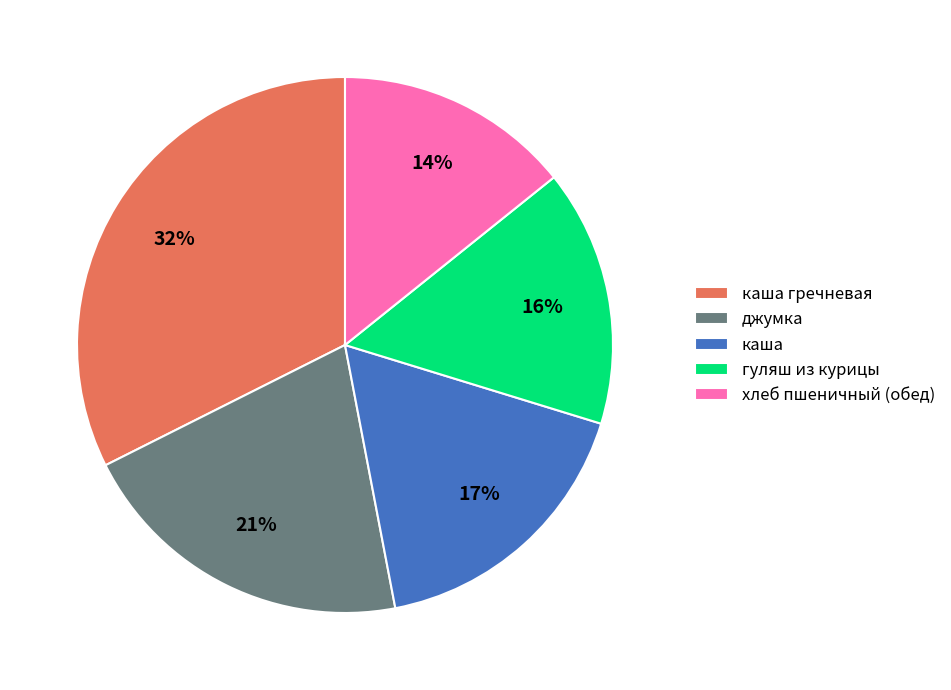

The хлеб пшеничный (обед) slice represents 14% of the pie. True or false?

True